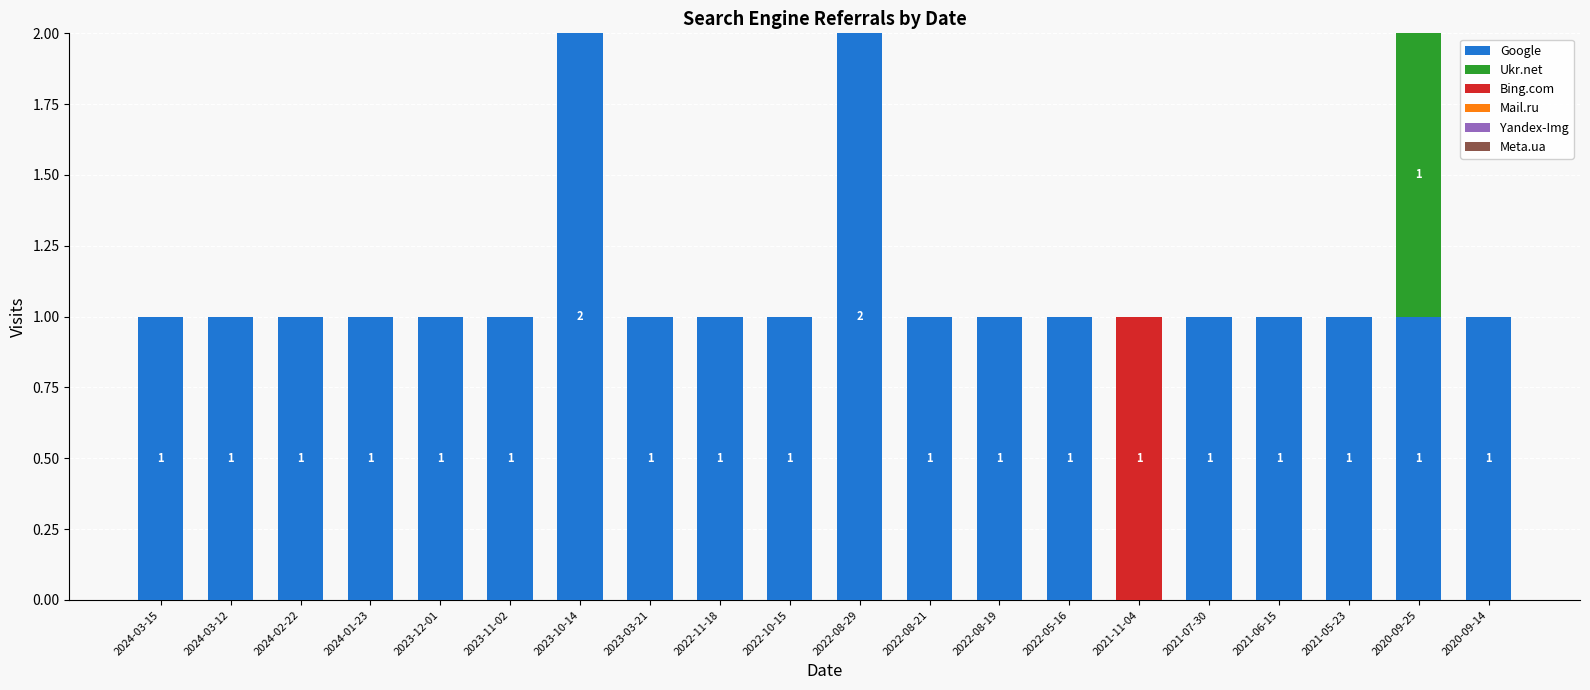

What is the sum of all Google values?

21